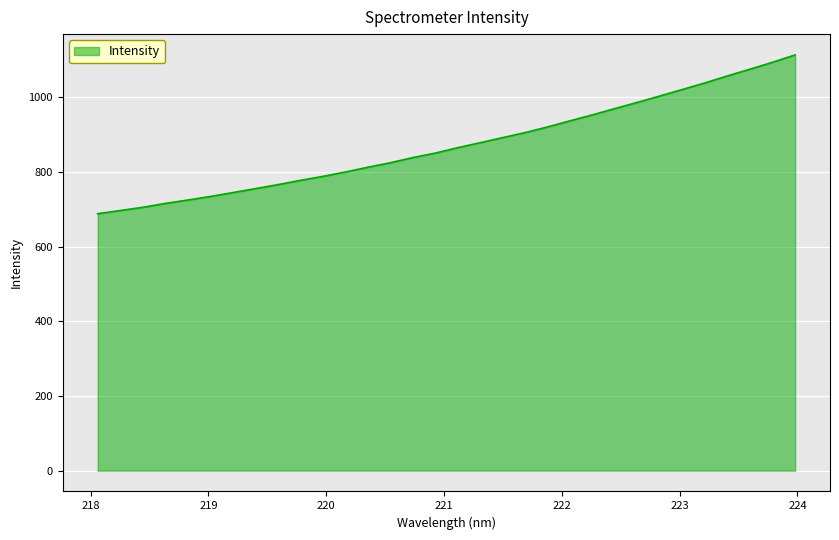

What is the maximum value shown in the chart?

1113.5